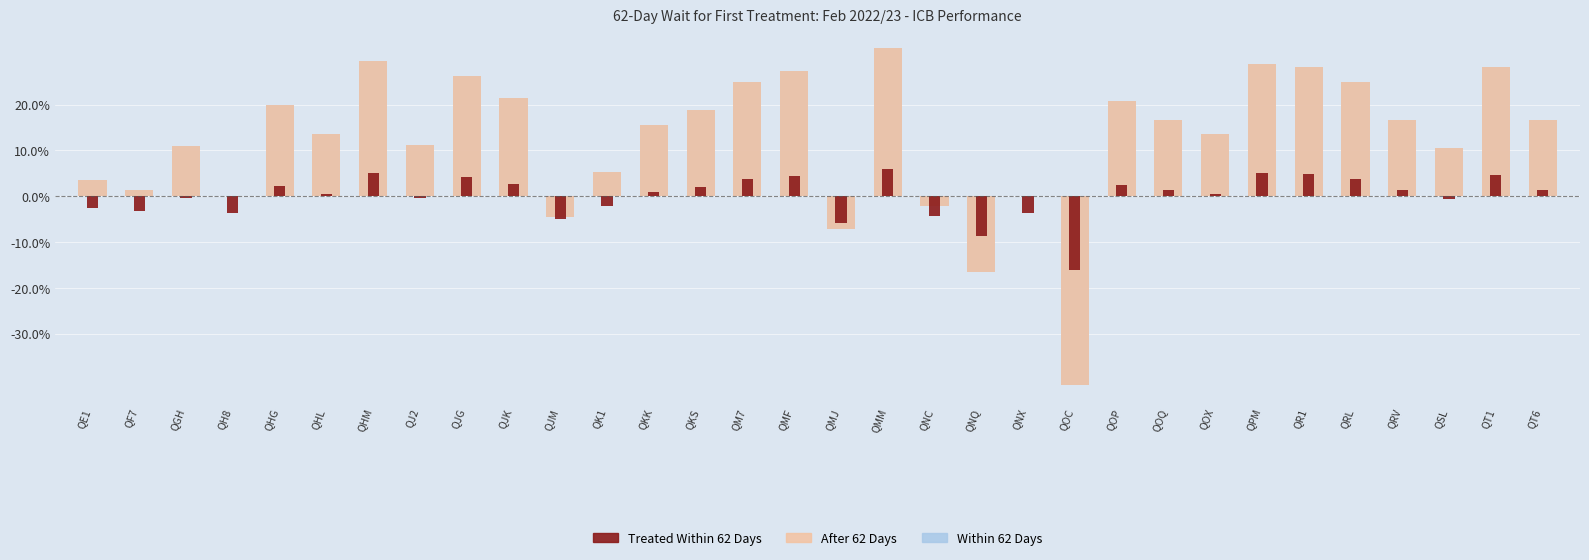

What is the label of the 15th bar from the right?

QMM